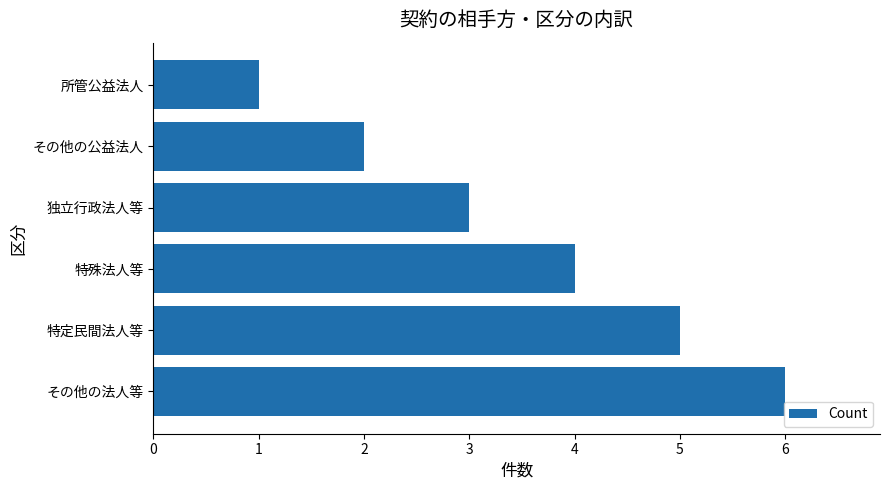

Which has a higher value, 独立行政法人等 or 特定民間法人等?

特定民間法人等